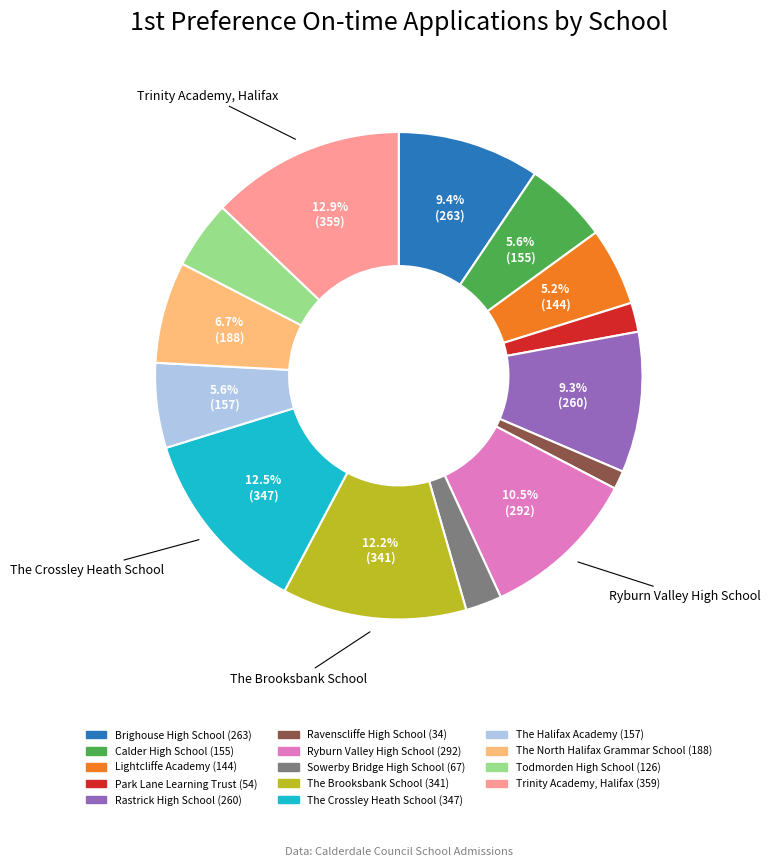

Count the number of slices in the pie.

14